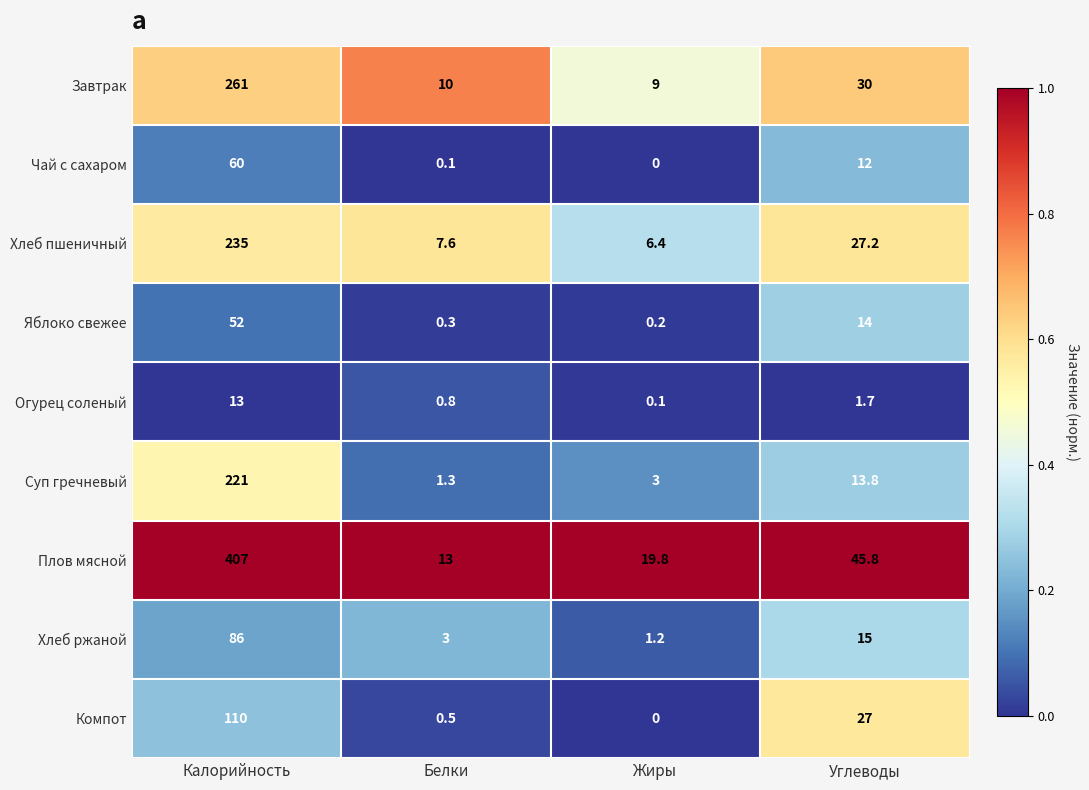

What is the total value across all series at Жиры?

39.7